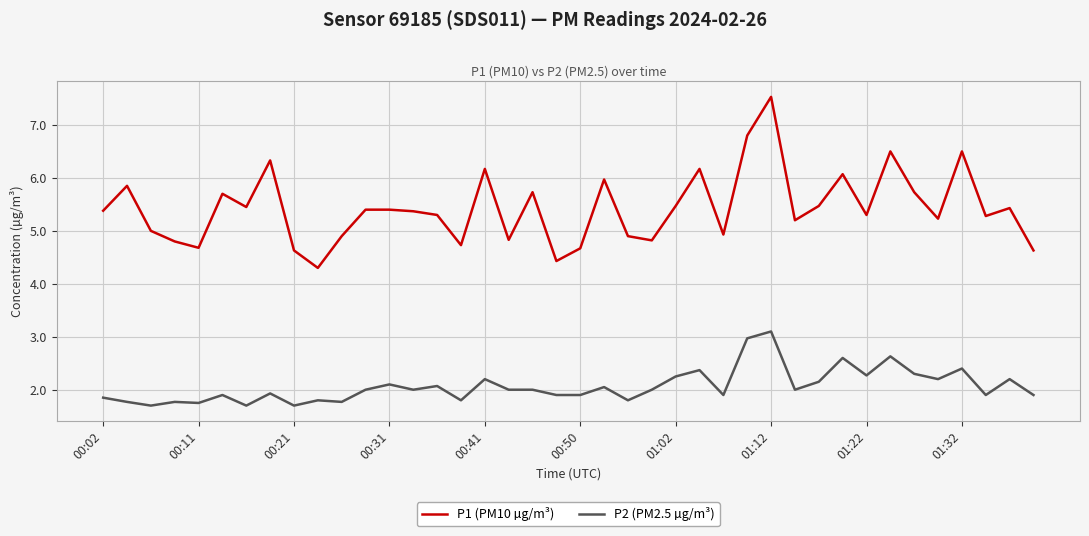

What is the average value of the P2 (PM2.5 µg/m³) series?

2.1